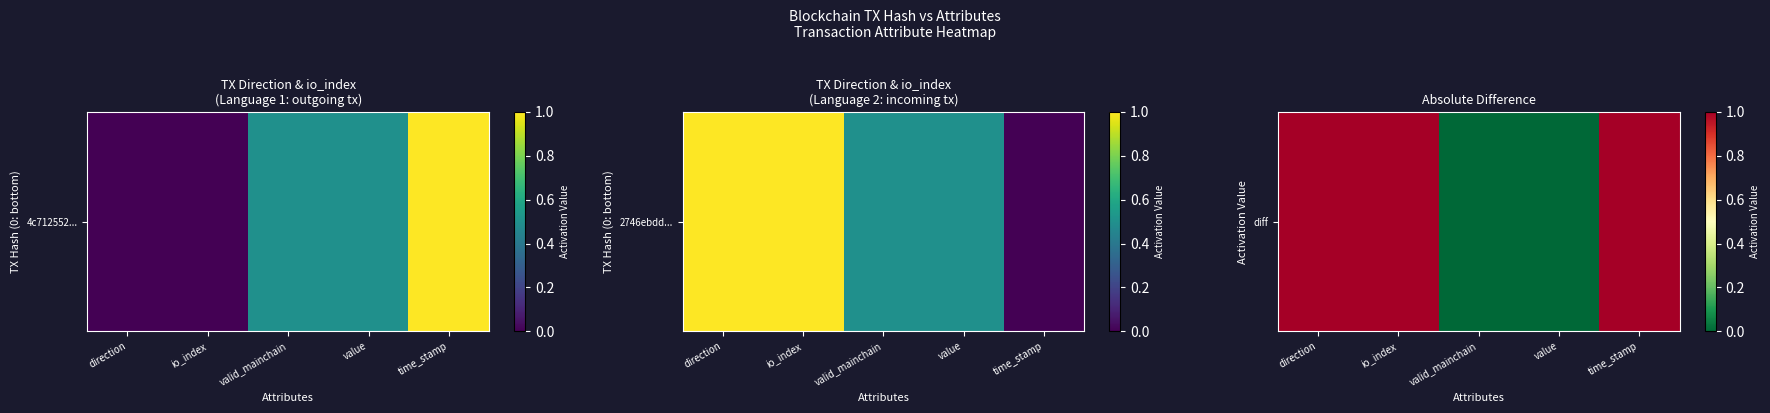

The value at direction is 1. True or false?

True